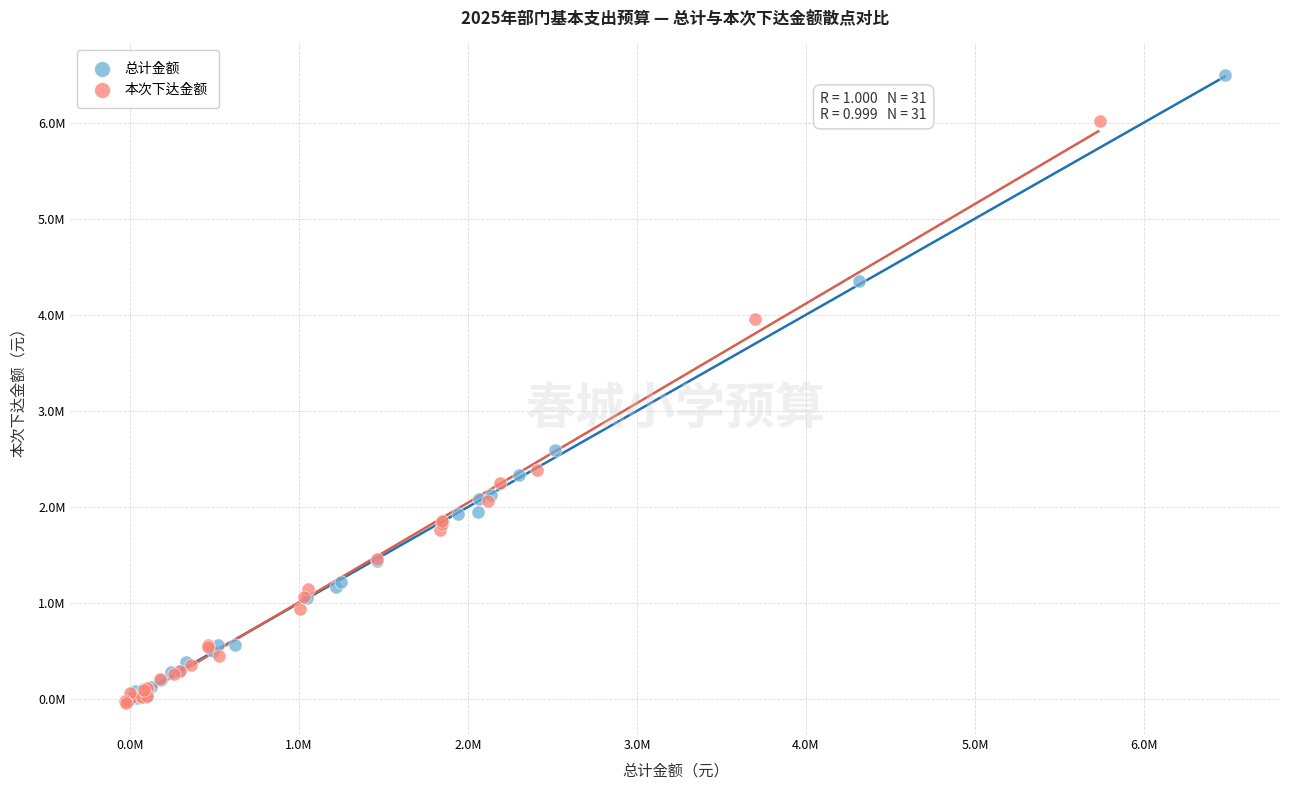

Which series has the widest spread of Y values?

总计金额